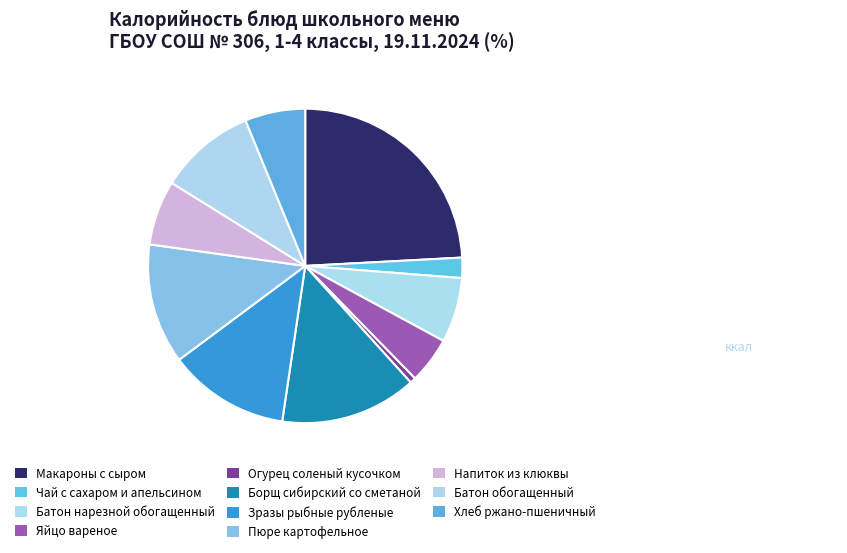

How many slices are in this pie chart?

11